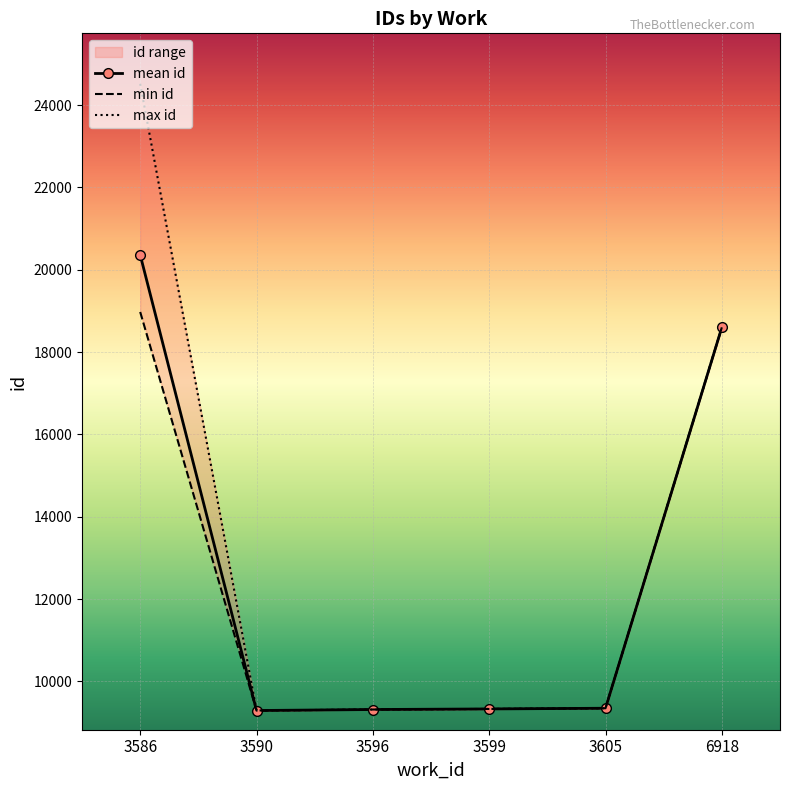

Reading left to right, what are all the values shown in this chart?

mean id: 3586=20360.8	3590=9293.5	3596=9318.0	3599=9332.0	3605=9349.0	6918=18600.0
min id: 3586=18974.0	3590=9292.0	3596=9318.0	3599=9332.0	3605=9349.0	6918=18600.0
max id: 3586=24515.0	3590=9295.0	3596=9318.0	3599=9332.0	3605=9349.0	6918=18600.0